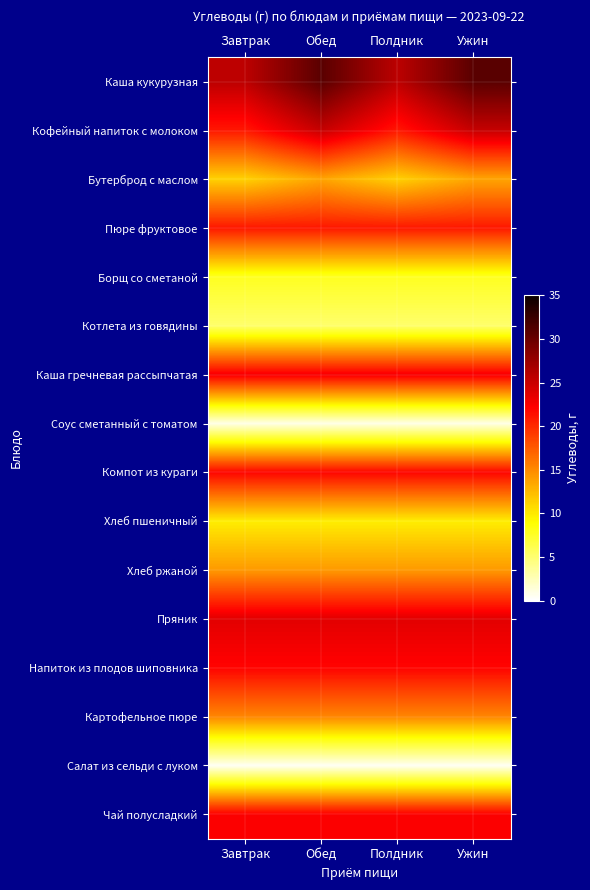

Which series has the widest spread of values?

Каша кукурузная